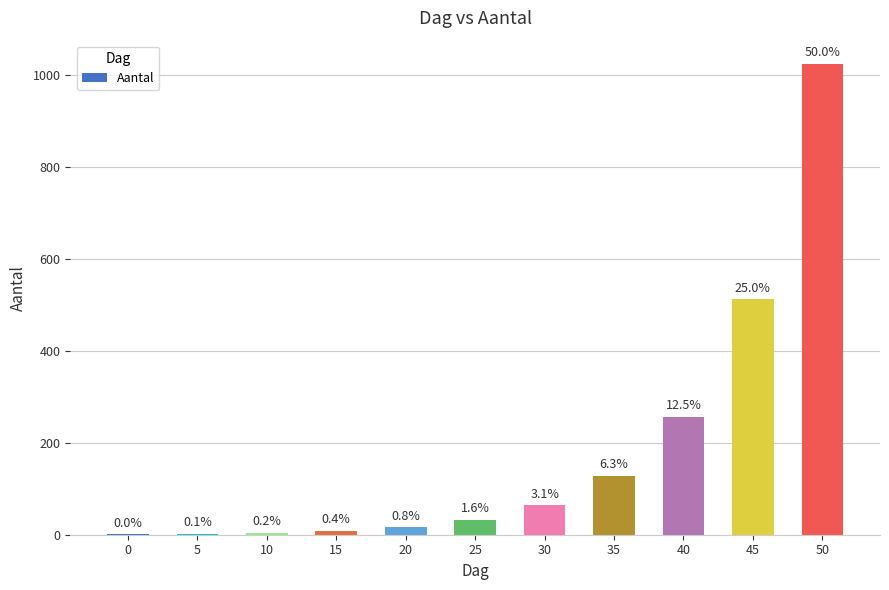

True or false: the data shows 32 at 25.

True